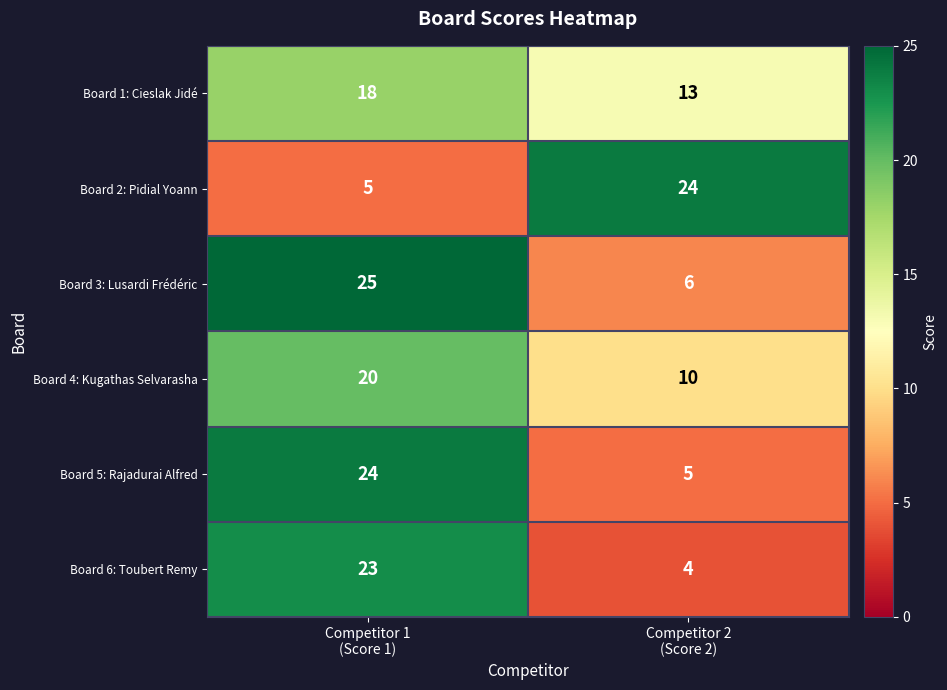

What is the average value of the Board 3: Lusardi Frédéric series?

16